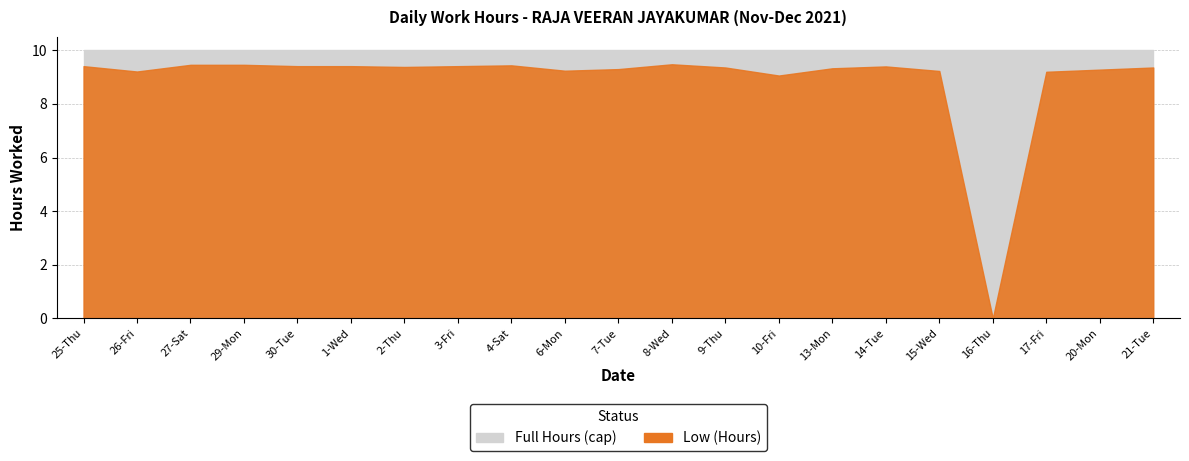

How many interior local peaks (higher than both neighbors) does the data have?

3